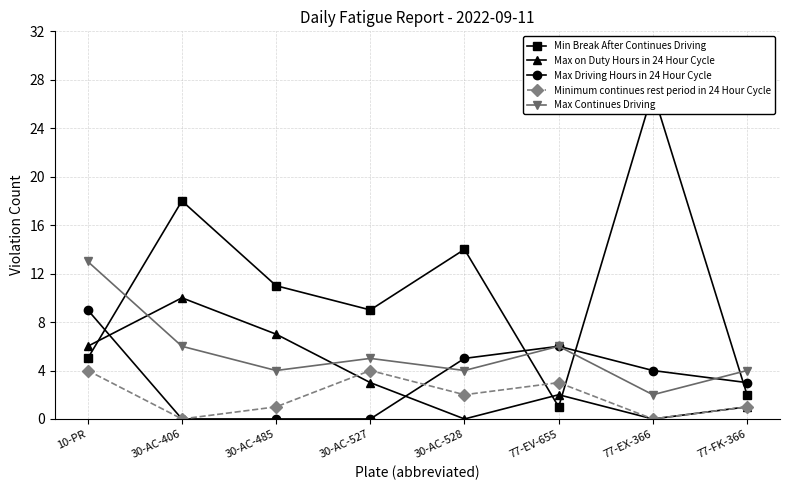

Which category has the highest value in the Min Break After Continues Driving series?

77-EX-366